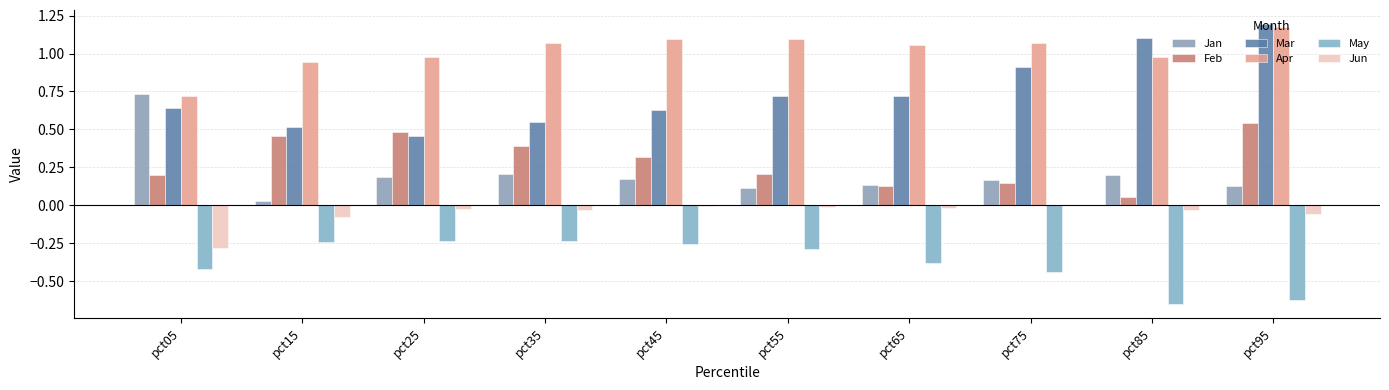

Reading right to left, what are all the values shown in this chart?

Jan: pct95=0.1	pct85=0.2	pct75=0.2	pct65=0.1	pct55=0.1	pct45=0.2	pct35=0.2	pct25=0.2	pct15=0.0	pct05=0.7
Feb: pct95=0.5	pct85=0.1	pct75=0.1	pct65=0.1	pct55=0.2	pct45=0.3	pct35=0.4	pct25=0.5	pct15=0.5	pct05=0.2
Mar: pct95=1.2	pct85=1.1	pct75=0.9	pct65=0.7	pct55=0.7	pct45=0.6	pct35=0.5	pct25=0.5	pct15=0.5	pct05=0.6
Apr: pct95=1.2	pct85=1.0	pct75=1.1	pct65=1.1	pct55=1.1	pct45=1.1	pct35=1.1	pct25=1.0	pct15=0.9	pct05=0.7
May: pct95=-0.6	pct85=-0.7	pct75=-0.4	pct65=-0.4	pct55=-0.3	pct45=-0.3	pct35=-0.2	pct25=-0.2	pct15=-0.2	pct05=-0.4
Jun: pct95=-0.1	pct85=-0.0	pct75=0.0	pct65=-0.0	pct55=-0.0	pct45=-0.0	pct35=-0.0	pct25=-0.0	pct15=-0.1	pct05=-0.3